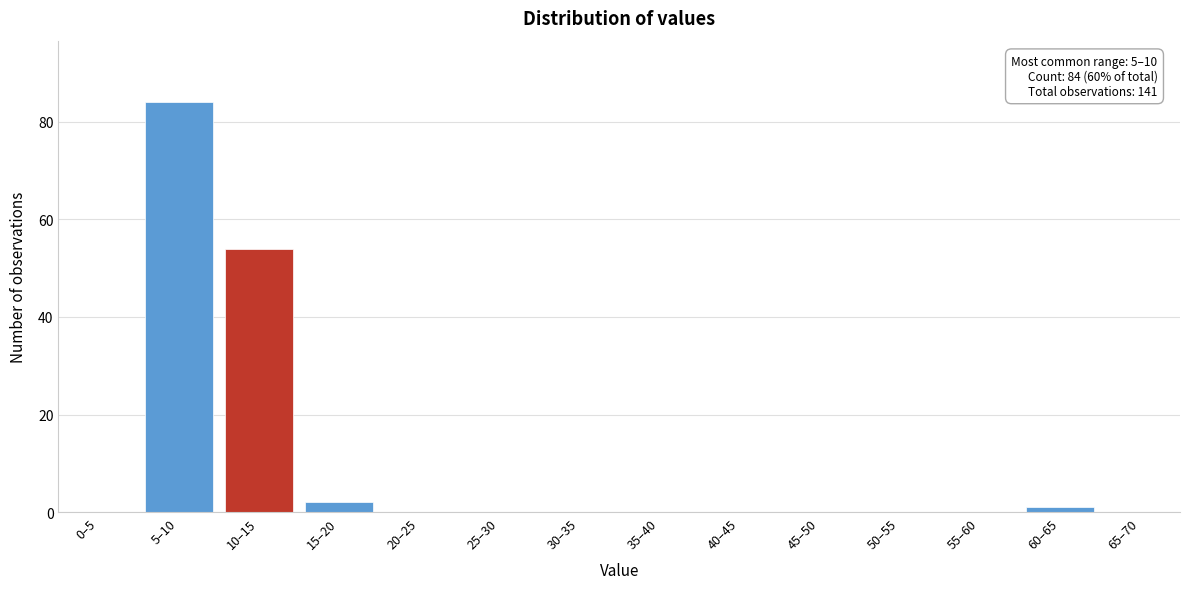

Reading left to right, extract all data points from this chart.

0–5=0	5–10=84	10–15=54	15–20=2	20–25=0	25–30=0	30–35=0	35–40=0	40–45=0	45–50=0	50–55=0	55–60=0	60–65=1	65–70=0